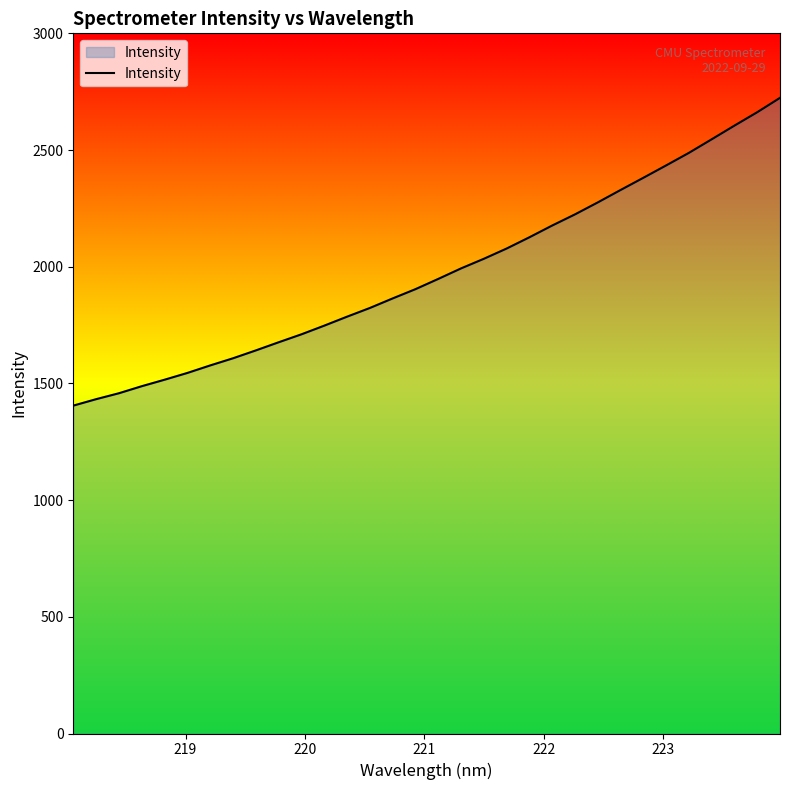

What is the maximum value shown in the chart?

2723.6